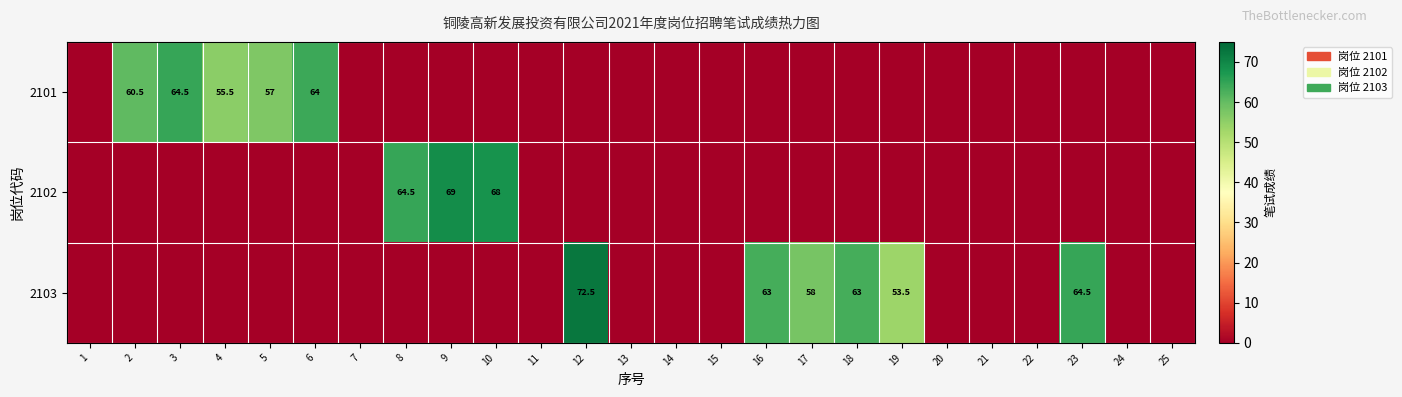

How many positive values does the 2101 series have?

5